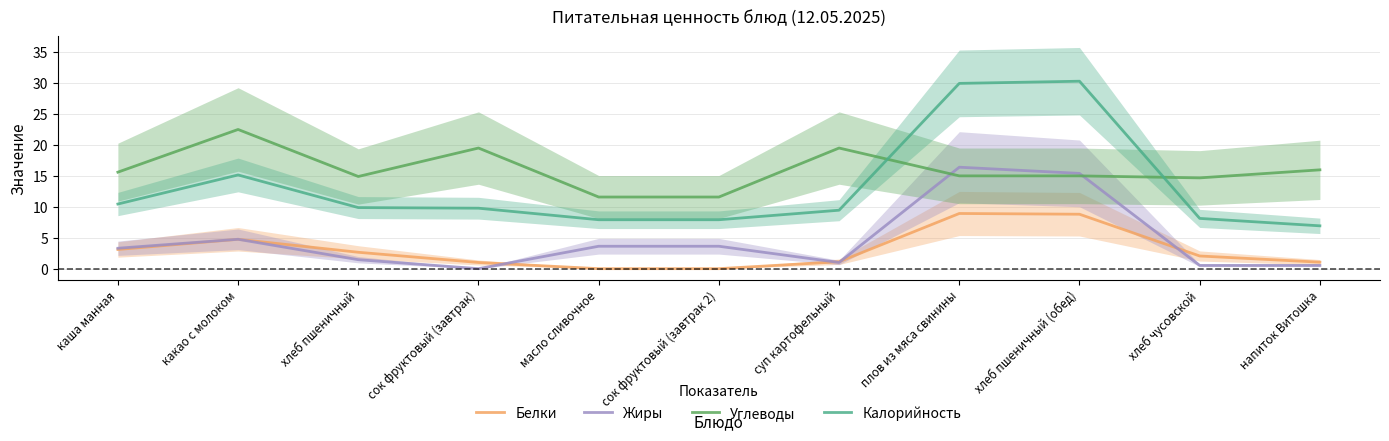

True or false: Жиры and Калорийность cross at least once.

False